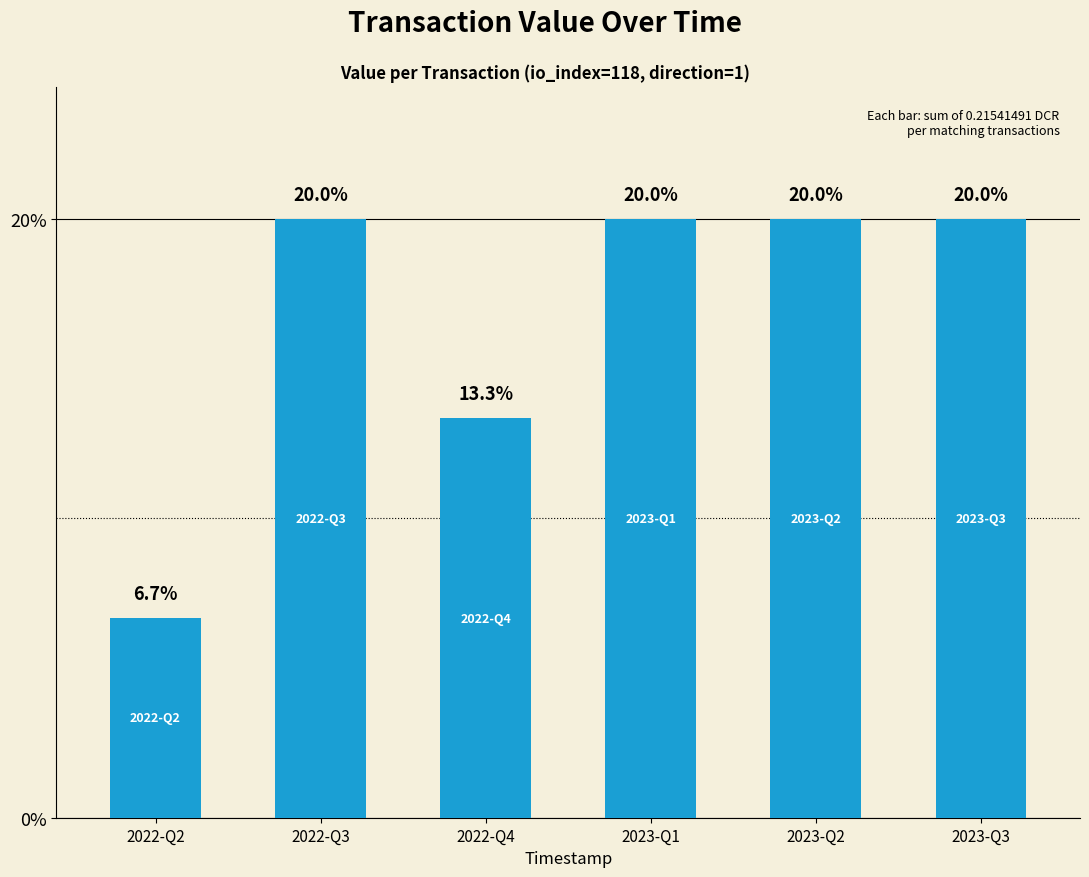

Does the chart contain any negative values?

No